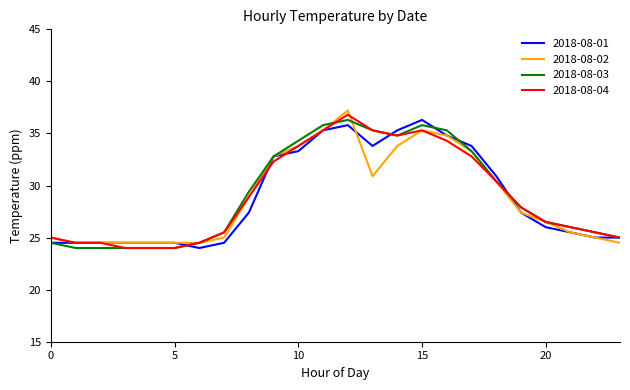

What is the minimum value for 2018-08-03?

24.0